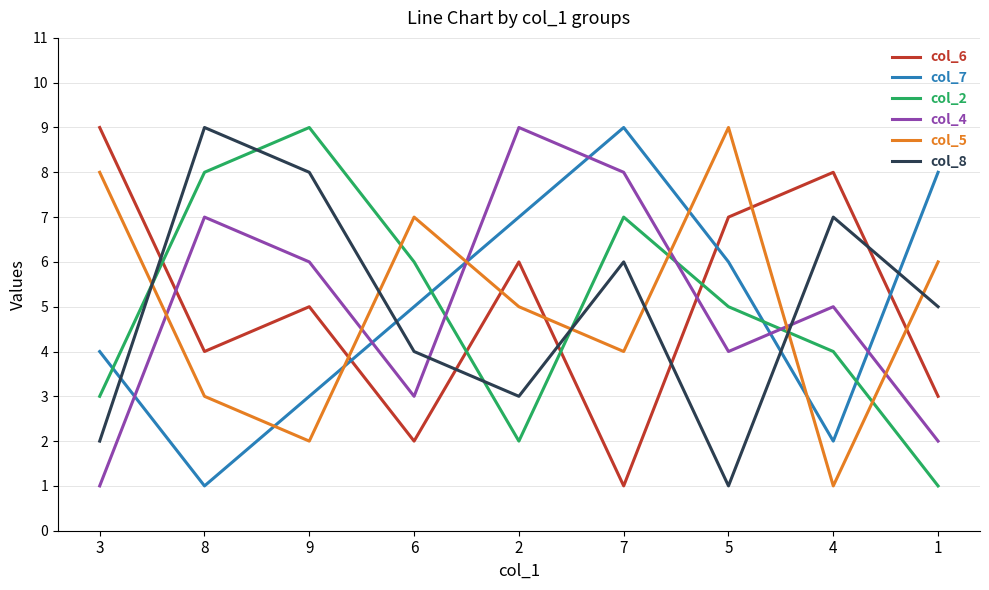

At how many categories does at least one series exceed 2?

9